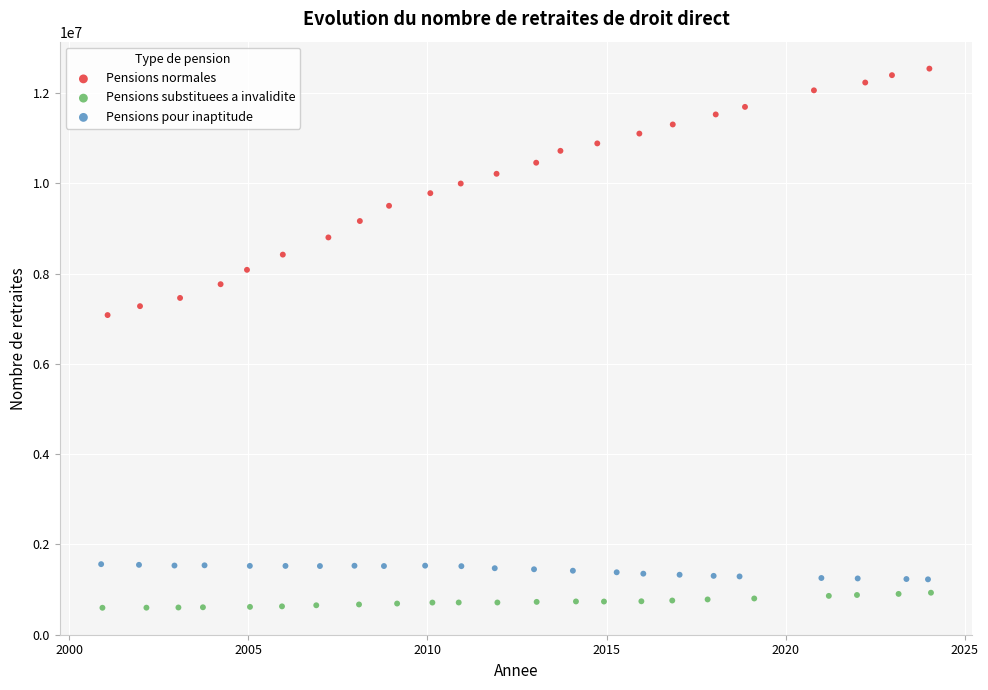

Which series contains the highest Y value?

Pensions normales